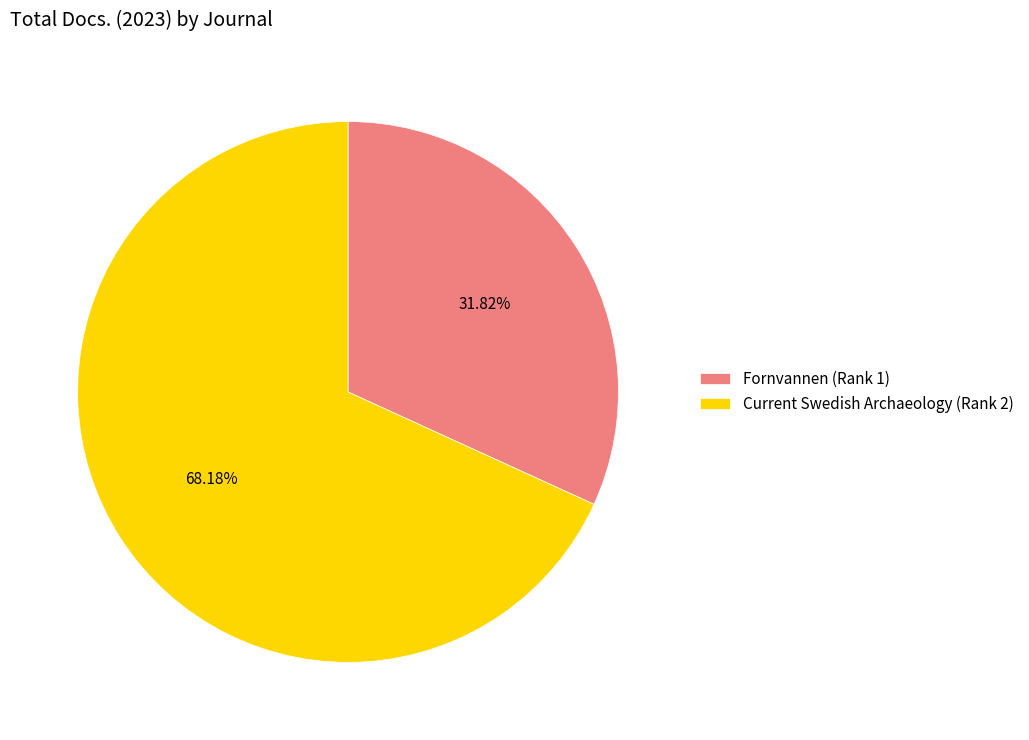

Approximately how many times larger is the value at Current Swedish Archaeology (Rank 2) compared to Fornvannen (Rank 1)?

2.1